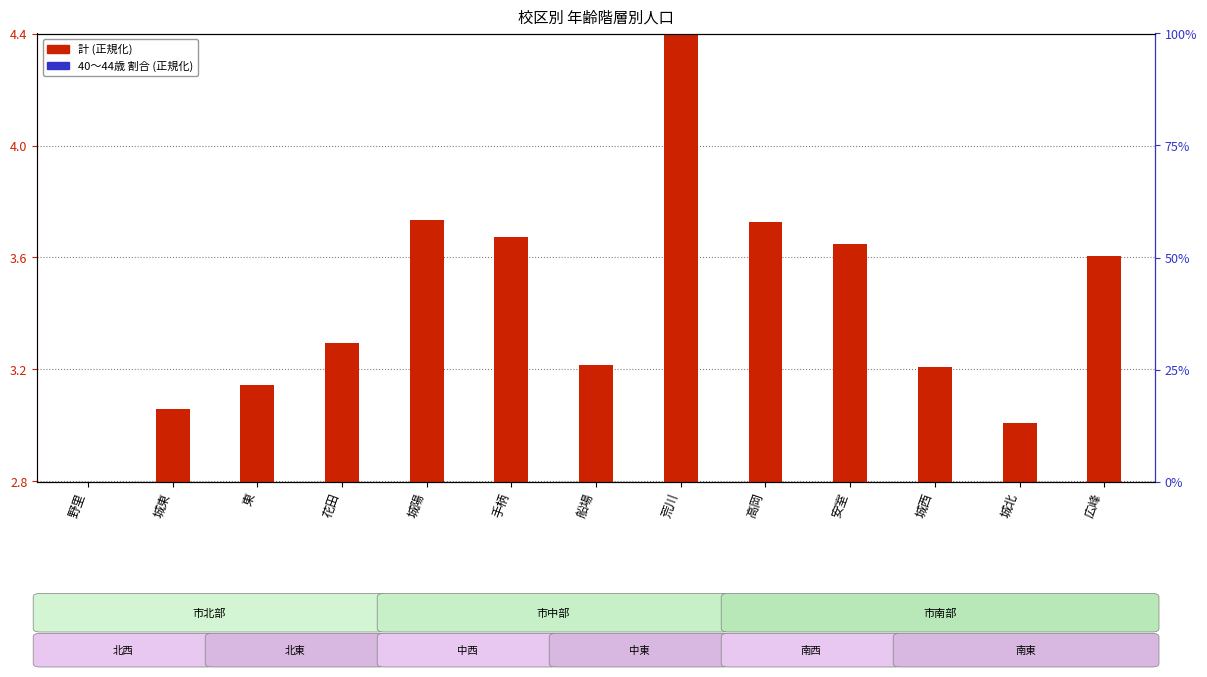

What is the total value across all series at 荒川?

10.6